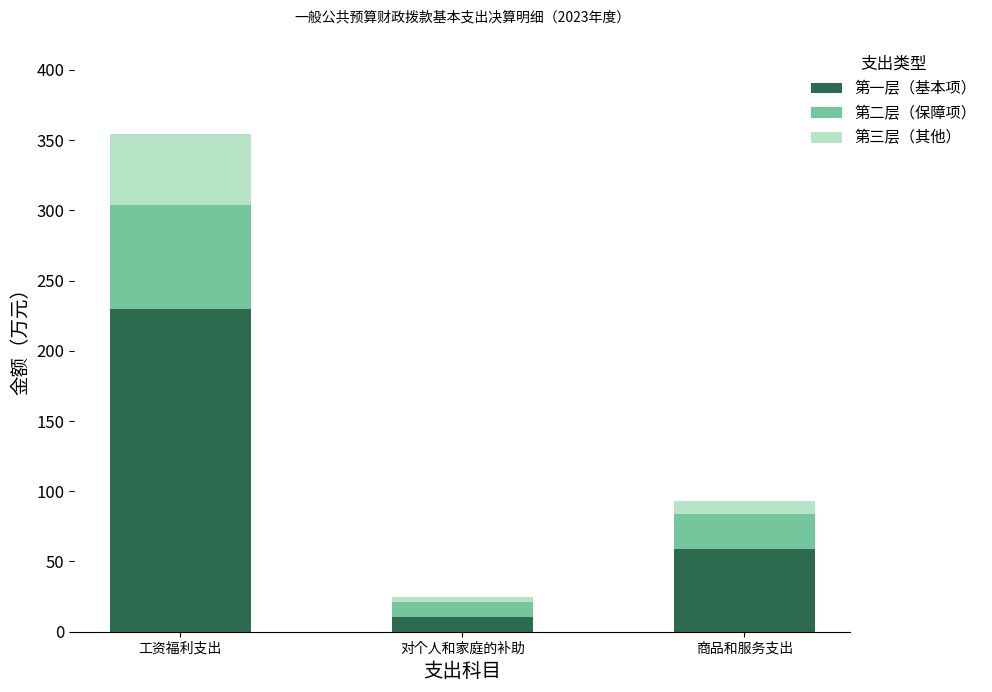

How many distinct data groups are displayed?

3